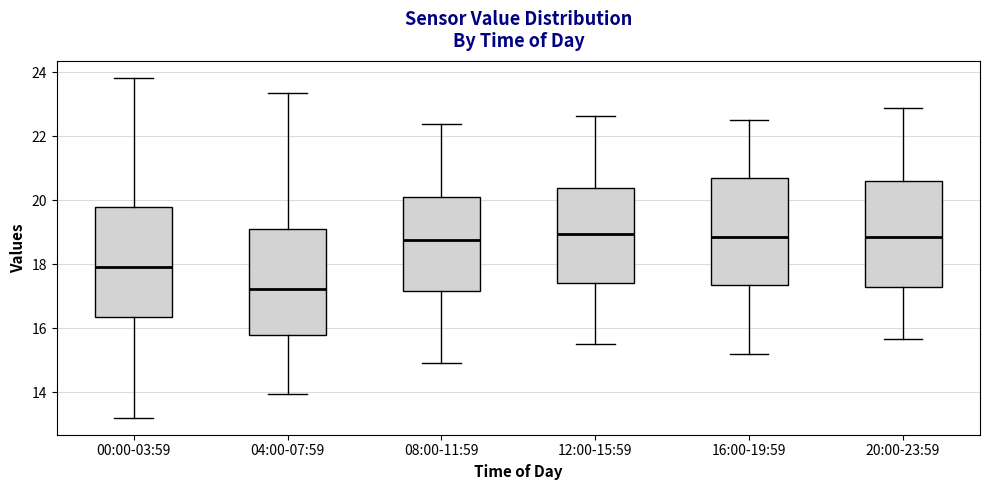

Reading left to right, read every box against the y-axis: the position of its median line, the range the box covers, and the ends of its whiskers. The values are not printed on the chart, so give them approximately, as read against the axis.

00:00-03:59: median 18.0, box 16.4 to 19.8, whiskers 13.2 to 23.8
04:00-07:59: median 17.2, box 15.8 to 19.2, whiskers 14.0 to 23.4
08:00-11:59: median 18.8, box 17.2 to 20.2, whiskers 15.0 to 22.4
12:00-15:59: median 19.0, box 17.4 to 20.4, whiskers 15.6 to 22.6
16:00-19:59: median 18.8, box 17.4 to 20.8, whiskers 15.2 to 22.6
20:00-23:59: median 18.8, box 17.4 to 20.6, whiskers 15.6 to 23.0